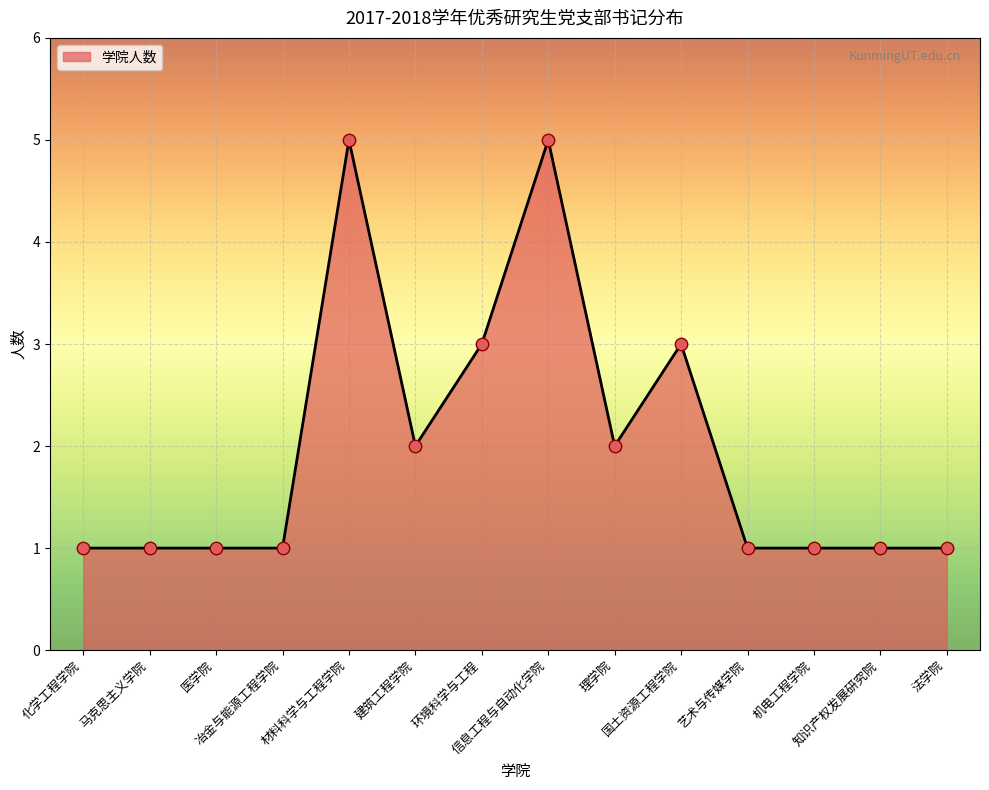

What is the change in value from 医学院 to 国土资源工程学院?

+2